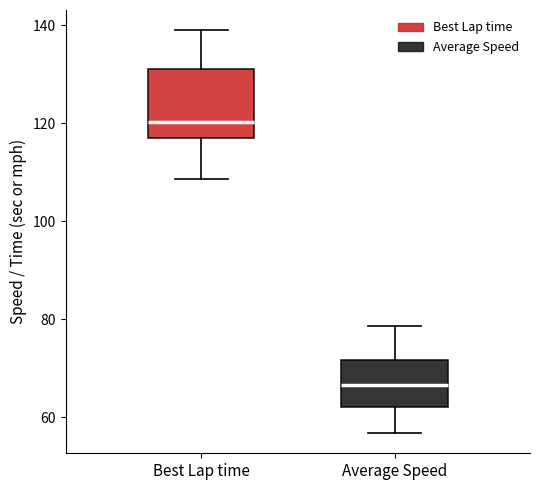

Reading left to right, read every box against the y-axis: the position of its median line, the range the box covers, and the ends of its whiskers. The values are not printed on the chart, so give them approximately, as read against the axis.

Best Lap time: median 120, box 118 to 130, whiskers 108 to 140
Average Speed: median 66, box 62 to 72, whiskers 56 to 78